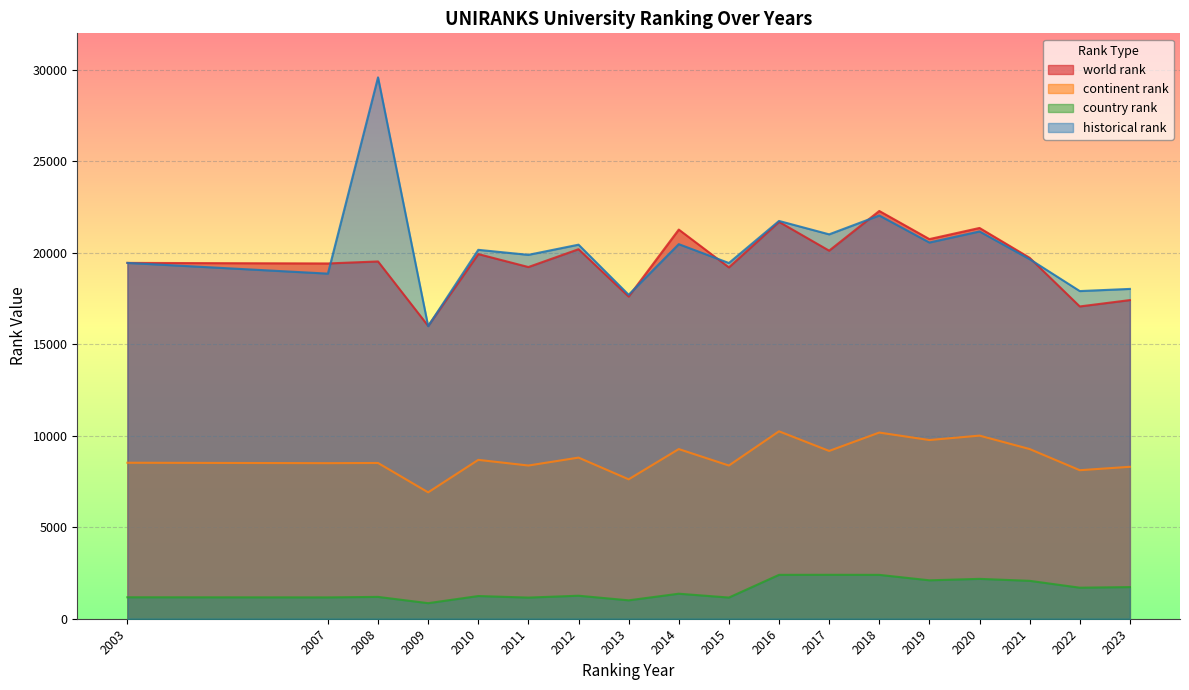

Rank the series at 2010 from lowest to highest value.

country rank, continent rank, world rank, historical rank